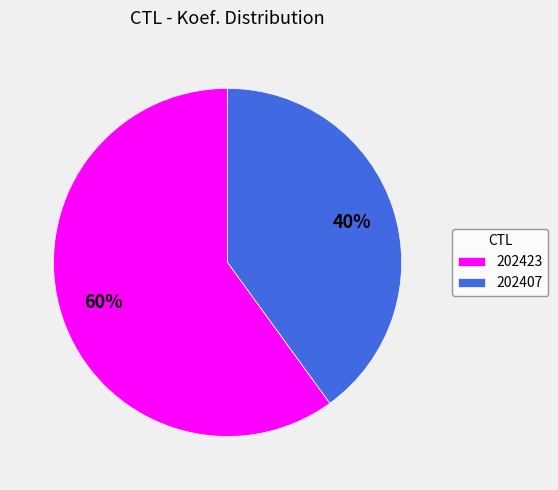

To the nearest percent, what is the difference between the largest and smallest slice percentages?

20%